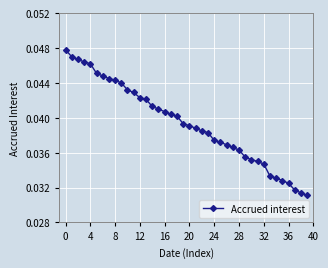

Count the values in the range 0 to 1.

40